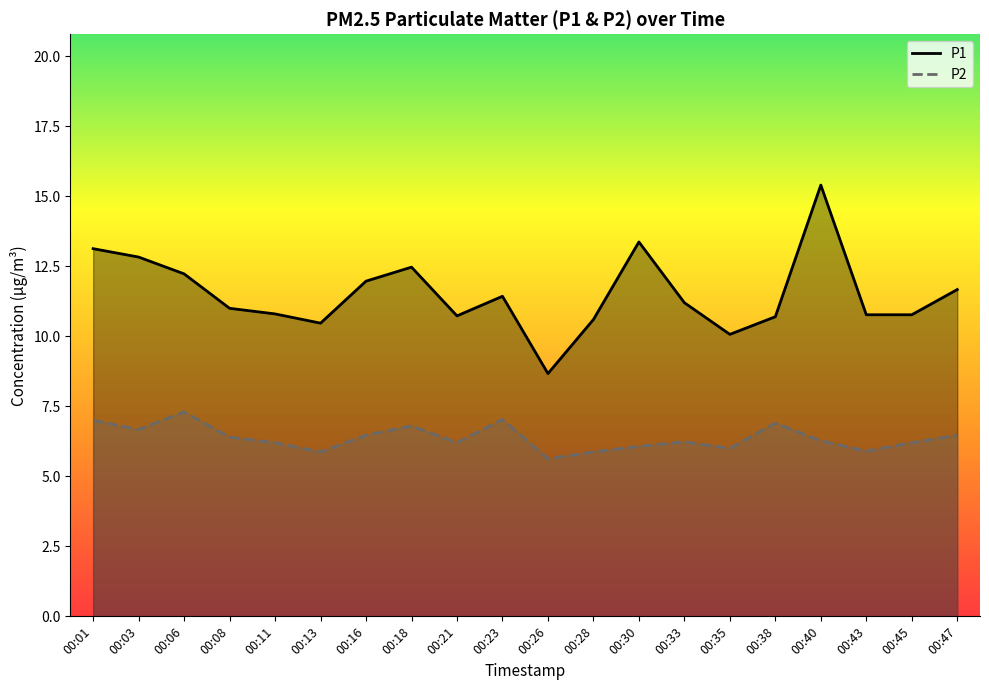

What is the difference between the P2 values at 00:23 and 00:40?

0.8